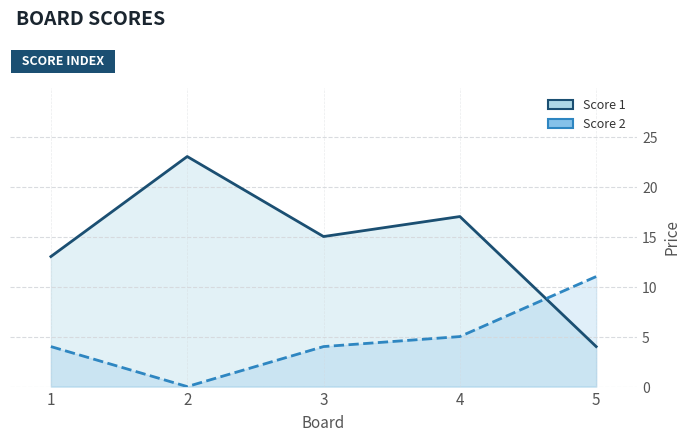

Which series has the widest spread of values?

Score 1